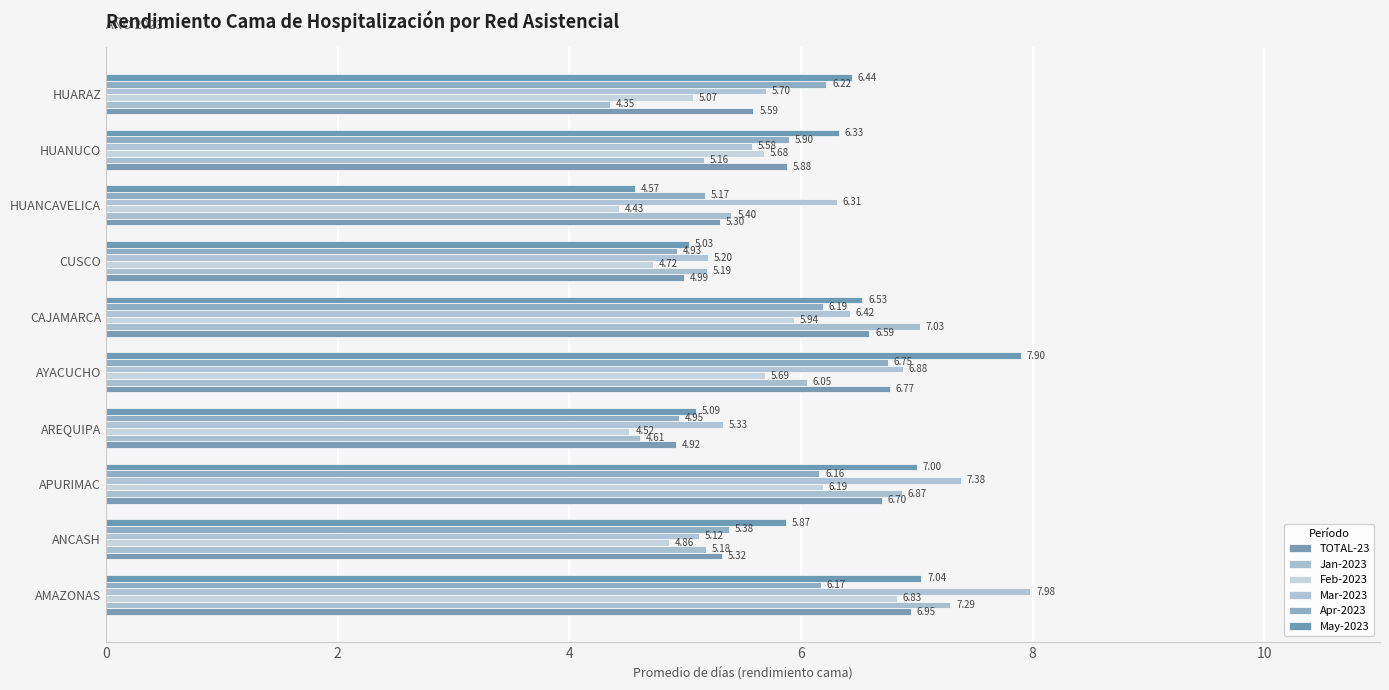

How many data points in Jan-2023 are less than 5?

2